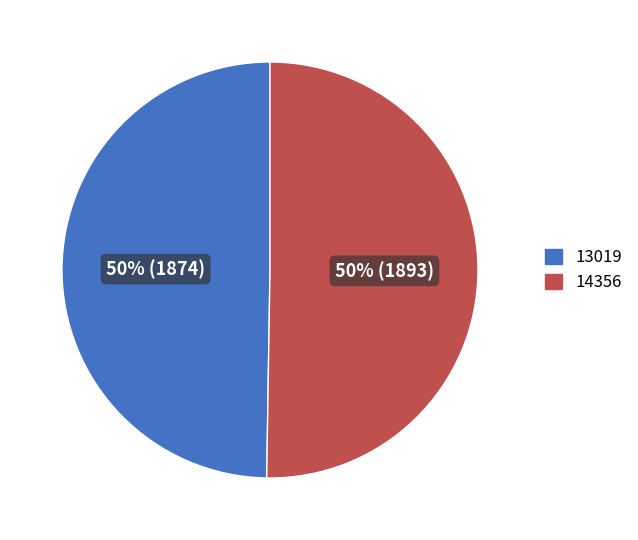

To the nearest percent, what percentage of the pie is 13019?

50%